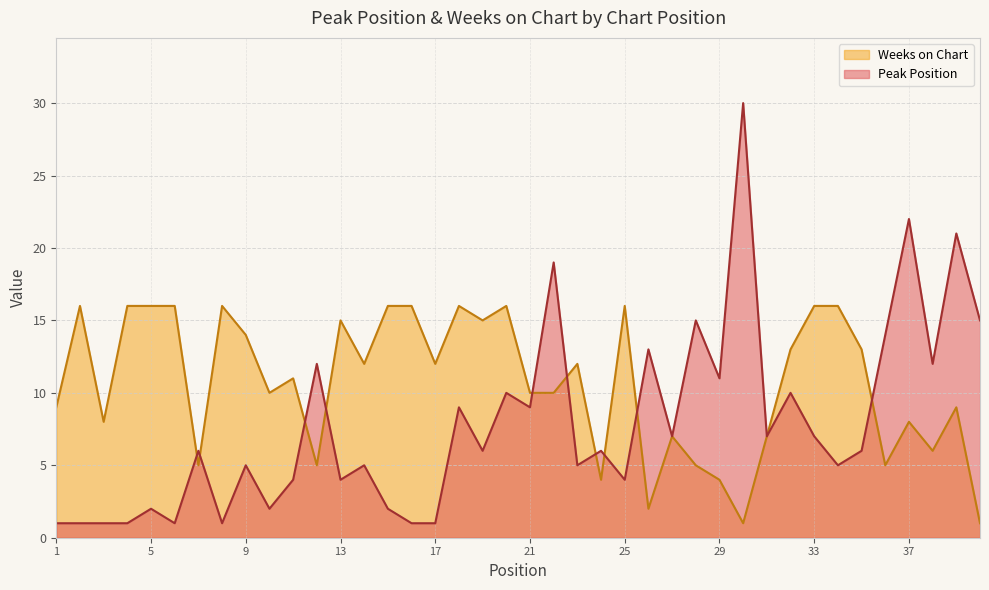

Where is the first local maximum for Peak Position?

5